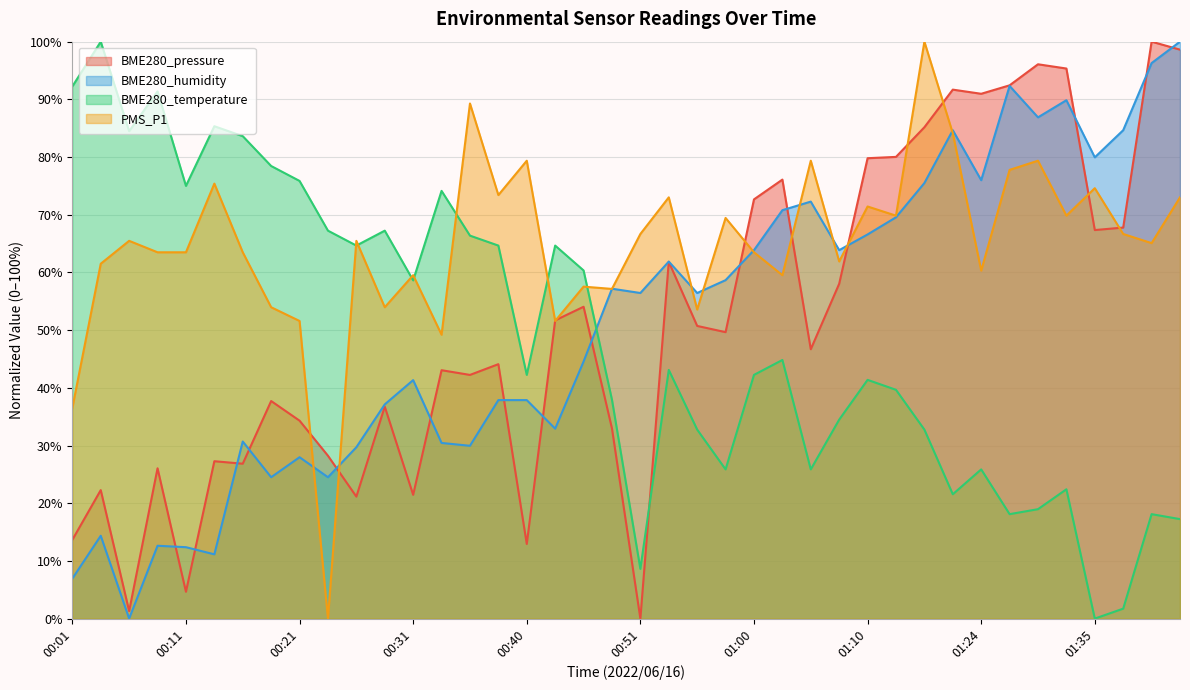

Reading left to right, list all the values displayed in this chart.

BME280_pressure: 00:01=13.6	00:04=22.3	00:06=1.3	00:09=26.1	00:11=4.6	00:13=27.3	00:16=26.8	00:18=37.7	00:21=34.3	00:23=28.2	00:26=21.1	00:28=36.7	00:31=21.5	00:33=43.1	00:35=42.2	00:38=44.1	00:40=12.9	00:43=51.7	00:45=54.1	00:48=33.0	00:51=0.0	00:53=61.8	00:55=50.7	00:58=49.6	01:00=72.7	01:03=76.1	01:05=46.7	01:08=58.0	01:10=79.8	01:16=80.0	01:19=85.2	01:21=91.7	01:24=91.0	01:27=92.4	01:29=96.1	01:32=95.3	01:35=67.3	01:37=67.8	01:40=100.0	01:42=98.6
BME280_humidity: 00:01=6.9	00:04=14.4	00:06=0.0	00:09=12.6	00:11=12.4	00:13=11.1	00:16=30.7	00:18=24.5	00:21=28.0	00:23=24.5	00:26=29.7	00:28=37.1	00:31=41.3	00:33=30.4	00:35=30.0	00:38=37.9	00:40=37.9	00:43=32.9	00:45=44.6	00:48=57.2	00:51=56.4	00:53=61.9	00:55=56.4	00:58=58.7	01:00=63.9	01:03=70.8	01:05=72.3	01:08=63.9	01:10=66.6	01:16=69.6	01:19=75.5	01:21=84.7	01:24=76.0	01:27=92.3	01:29=86.9	01:32=89.9	01:35=80.0	01:37=84.7	01:40=96.3	01:42=100.0
BME280_temperature: 00:01=92.2	00:04=100.0	00:06=84.5	00:09=91.4	00:11=75.0	00:13=85.3	00:16=83.6	00:18=78.4	00:21=75.9	00:23=67.2	00:26=64.7	00:28=67.2	00:31=58.6	00:33=74.1	00:35=66.4	00:38=64.7	00:40=42.2	00:43=64.7	00:45=60.3	00:48=37.9	00:51=8.6	00:53=43.1	00:55=32.8	00:58=25.9	01:00=42.2	01:03=44.8	01:05=25.9	01:08=34.5	01:10=41.4	01:16=39.7	01:19=32.8	01:21=21.6	01:24=25.9	01:27=18.1	01:29=19.0	01:32=22.4	01:35=0.0	01:37=1.7	01:40=18.1	01:42=17.2
PMS_P1: 00:01=36.5	00:04=61.5	00:06=65.5	00:09=63.5	00:11=63.5	00:13=75.4	00:16=63.5	00:18=54.0	00:21=51.6	00:23=0.0	00:26=65.5	00:28=54.0	00:31=59.5	00:33=49.2	00:35=89.3	00:38=73.4	00:40=79.4	00:43=51.6	00:45=57.5	00:48=57.1	00:51=66.7	00:53=73.0	00:55=53.6	00:58=69.4	01:00=63.5	01:03=59.5	01:05=79.4	01:08=61.9	01:10=71.4	01:16=69.8	01:19=100.0	01:21=84.1	01:24=60.3	01:27=77.8	01:29=79.4	01:32=69.8	01:35=74.6	01:37=66.7	01:40=65.1	01:42=73.0